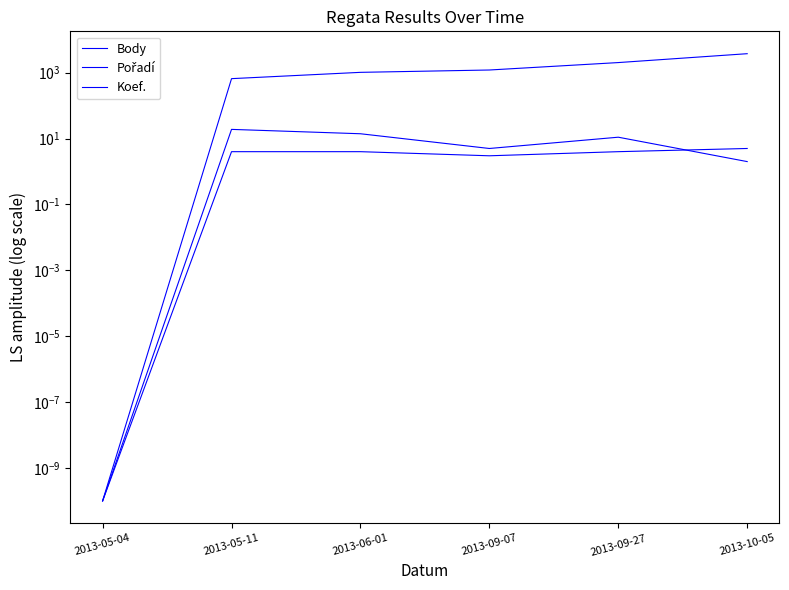

Does the chart have visible grid lines?

No